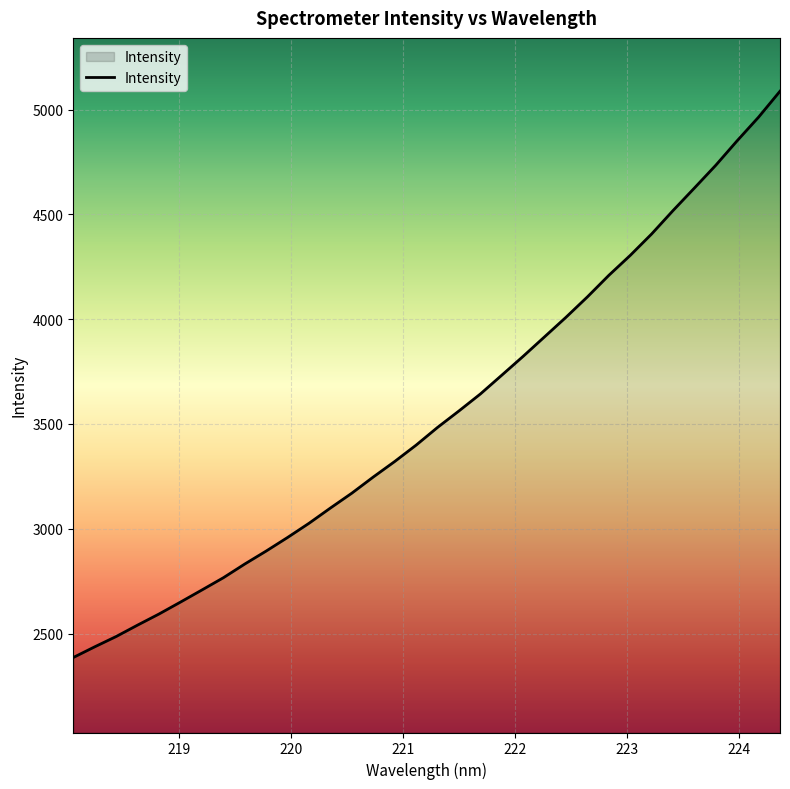

What is the difference between the maximum and minimum values?

2702.1